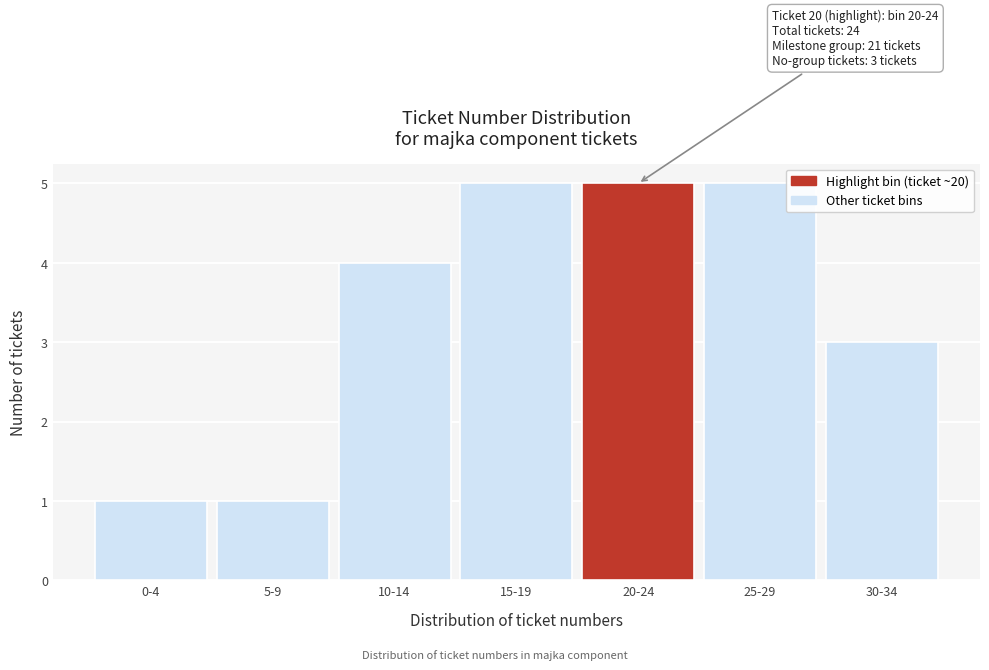

Reading left to right, extract all data points from this chart.

0-4=1	5-9=1	10-14=4	15-19=5	20-24=5	25-29=5	30-34=3